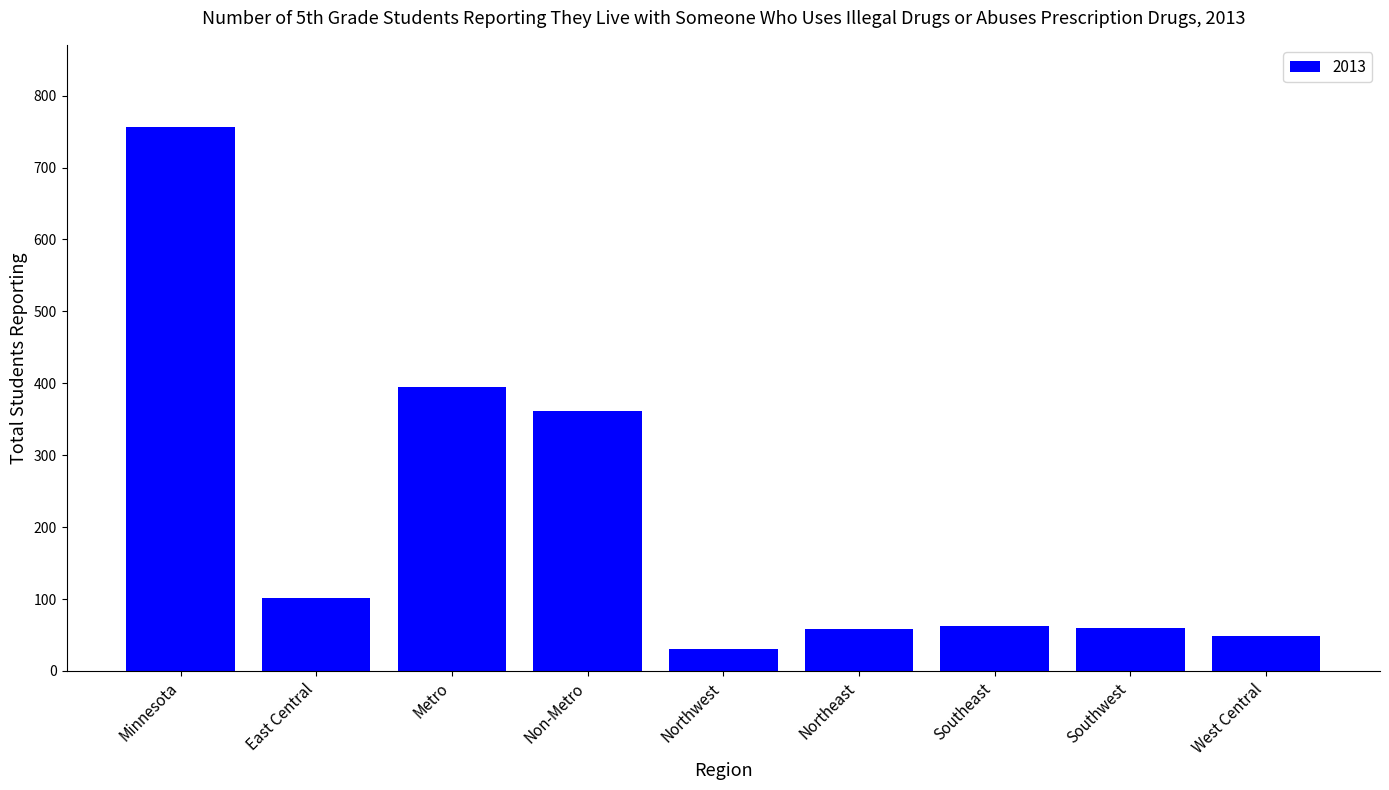

What is the difference between the second highest and second lowest values?

347